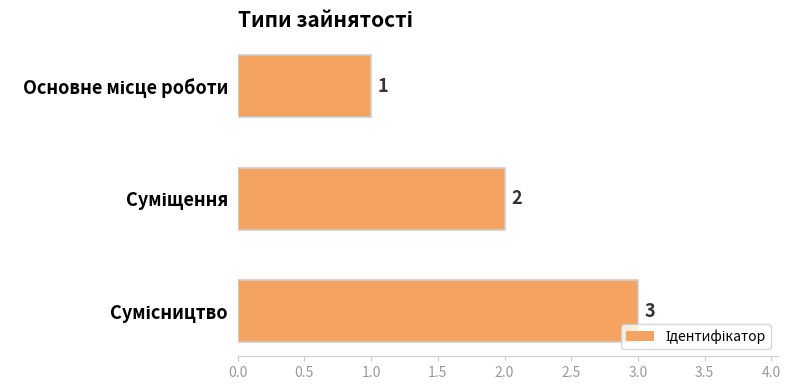

What is the greatest value displayed?

3